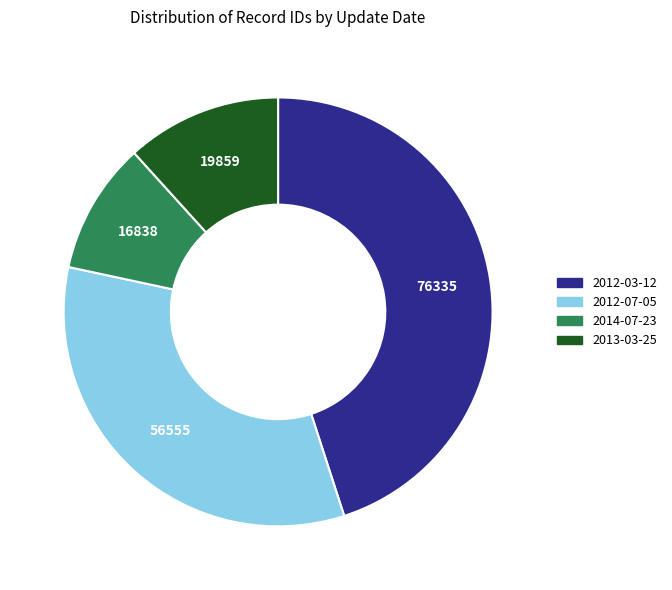

Is there any slice that represents more than half of the pie?

No